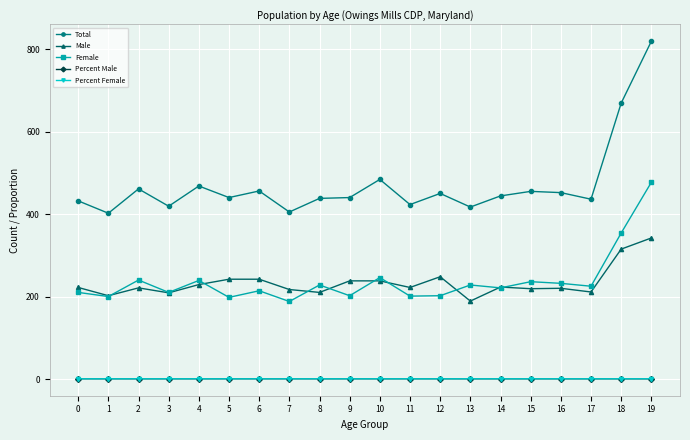

Where is the first local maximum for Female?

2